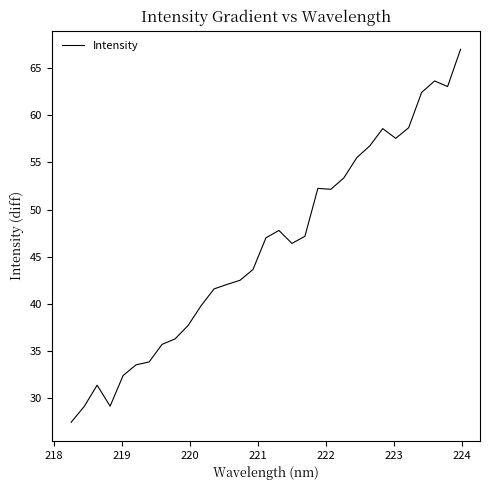

What is the difference between the maximum and minimum values?

39.5